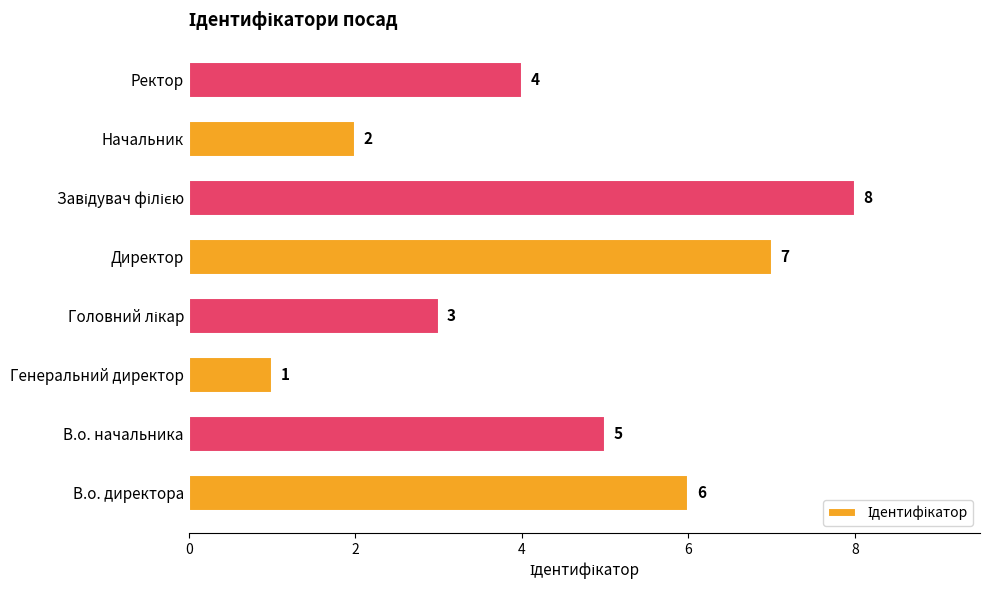

True or false: the data shows 9 at В.о. начальника.

False